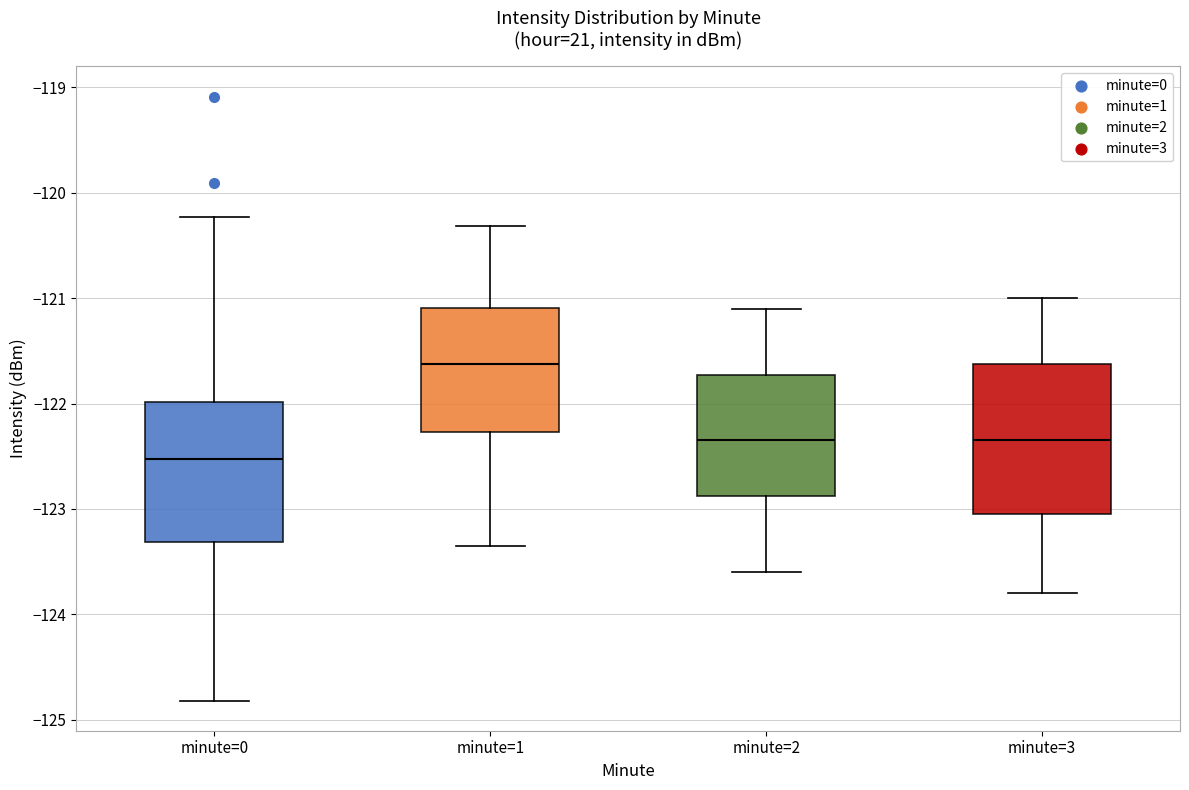

Where does the upper whisker of the box for minute=1 end on the y-axis? The values are not printed on the chart, so give them approximately, as read against the axis.

-120.3